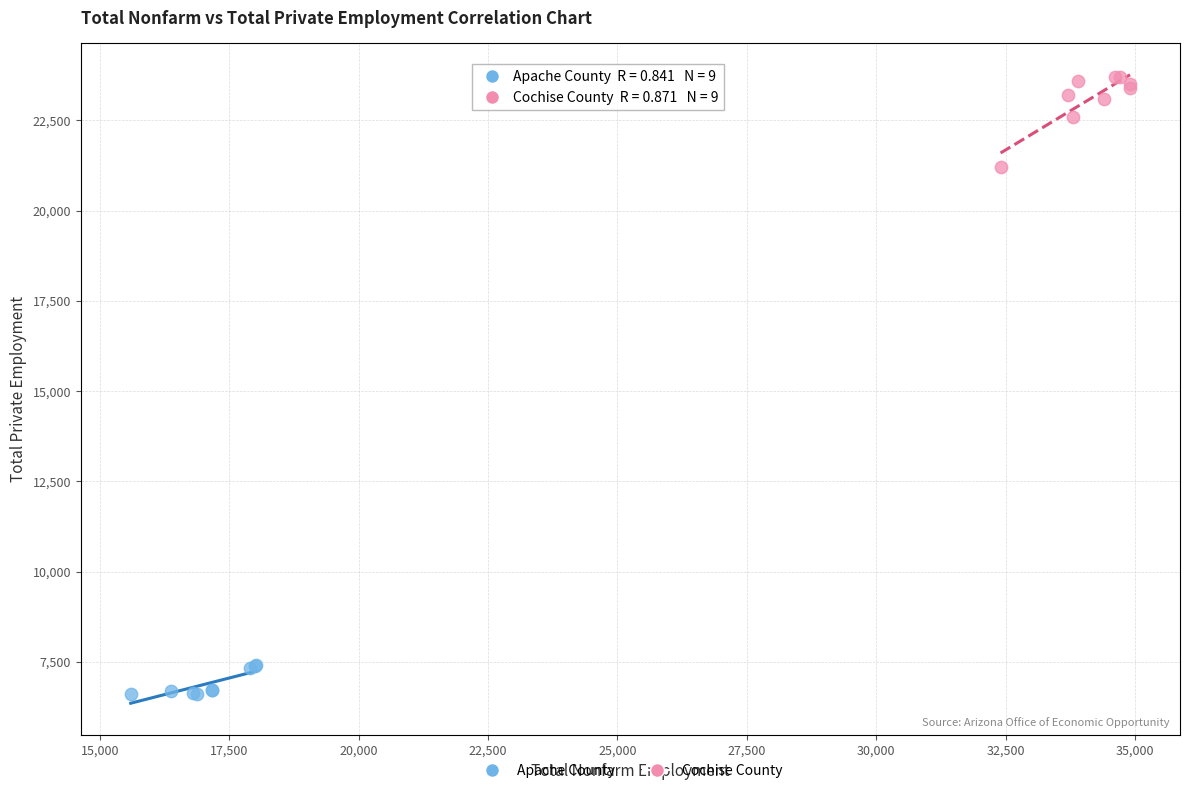

Which series reaches the minimum Y coordinate?

Apache County